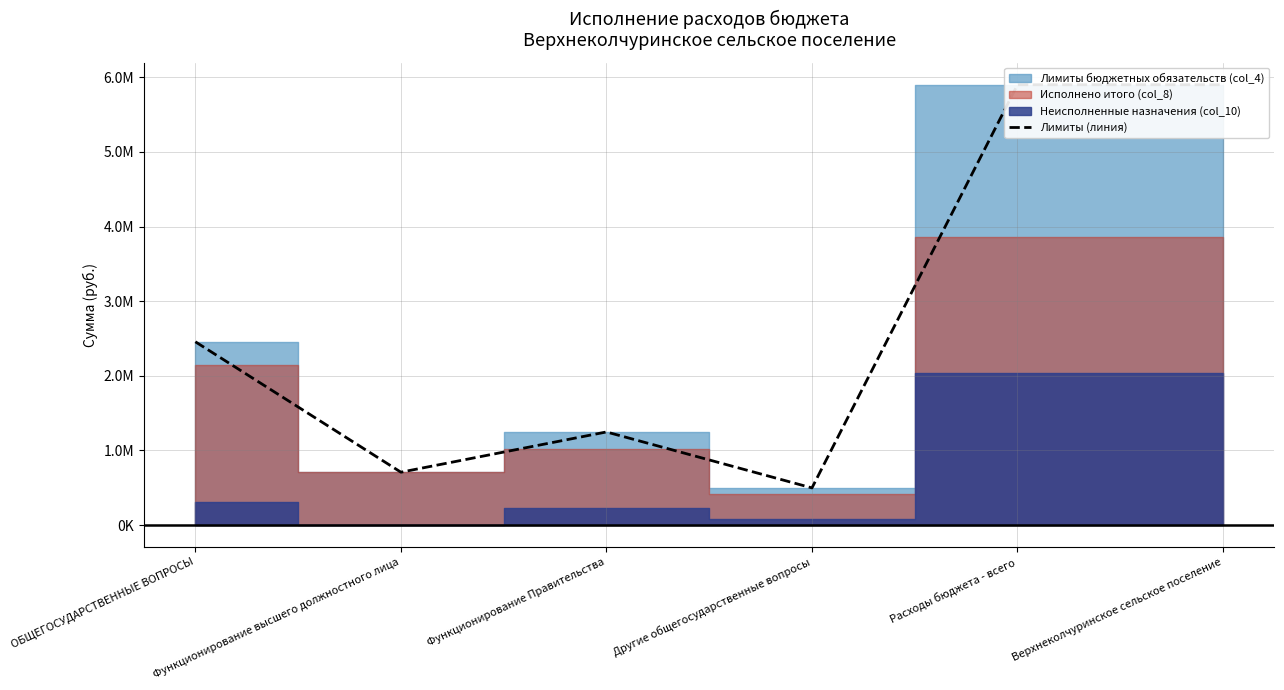

Rank the categories by value from highest to lowest.

Расходы бюджета - всего, Верхнеколчуринское сельское поселение, ОБЩЕГОСУДАРСТВЕННЫЕ ВОПРОСЫ, Функционирование Правительства, Функционирование высшего должностного лица, Другие общегосударственные вопросы